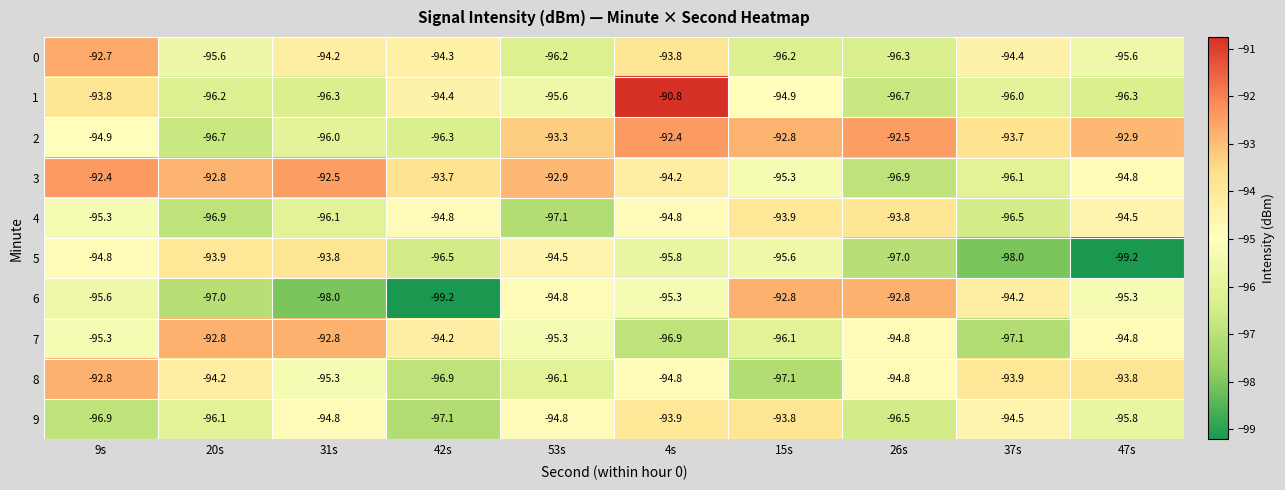

Which series has the largest total across all categories?

2